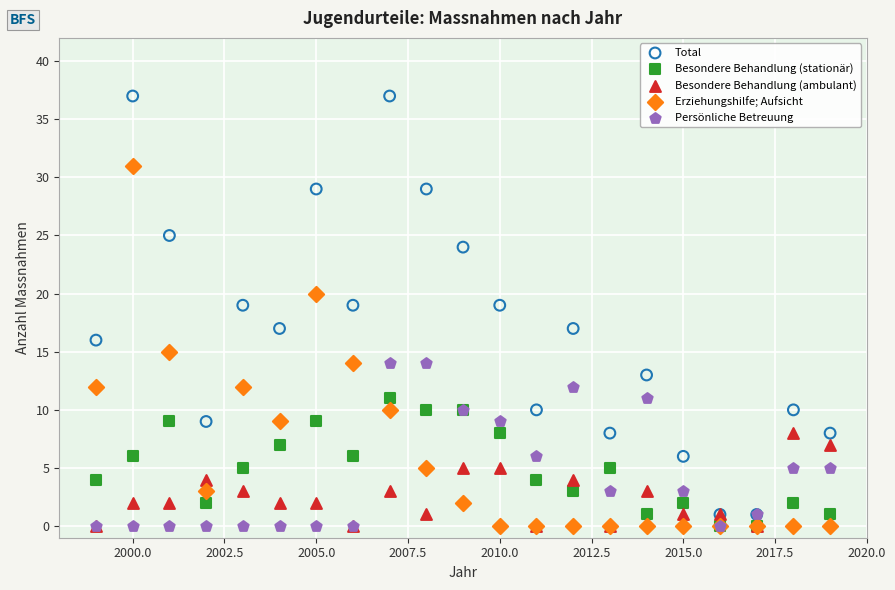

Which series has the largest Y range (max minus min)?

Total